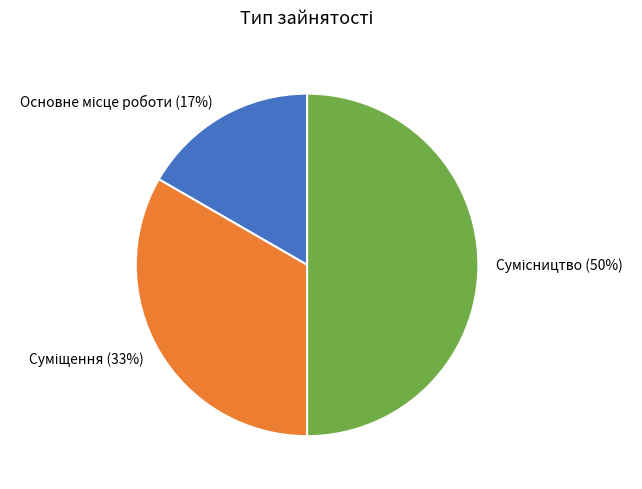

To the nearest percent, what is the difference between the largest and smallest slice percentages?

33%